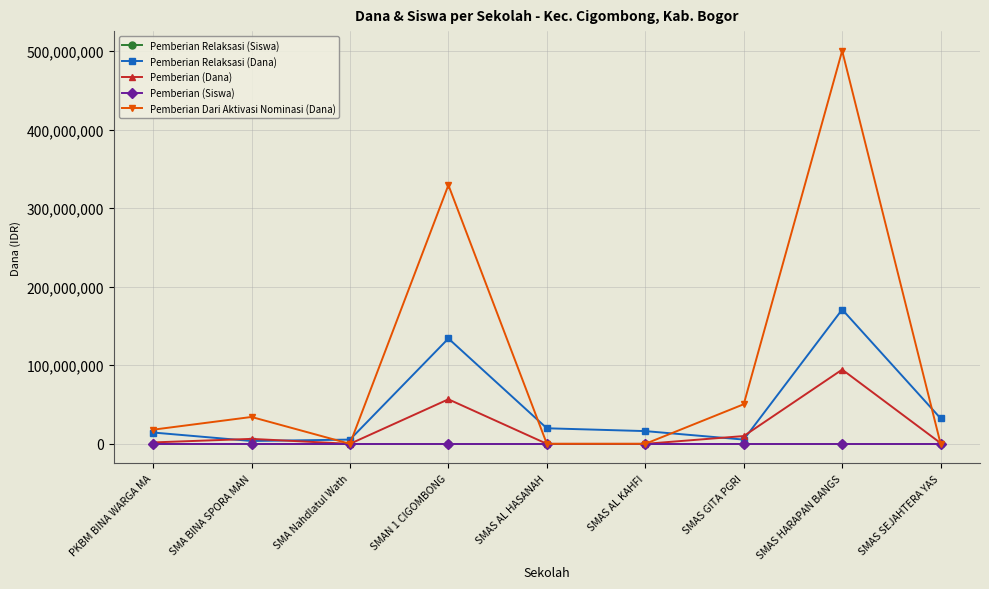

Which label corresponds to the largest value in the chart?

SMAS HARAPAN BANGS